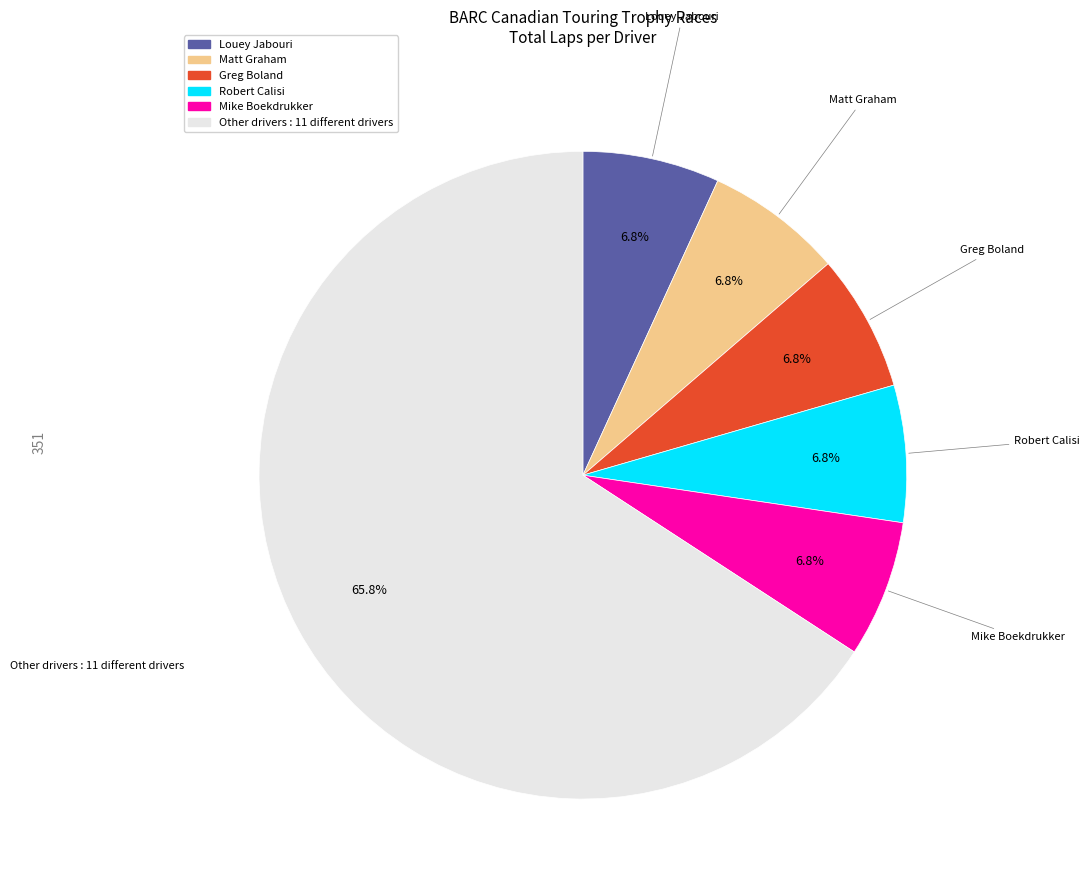

Is there a majority slice in this chart?

Yes